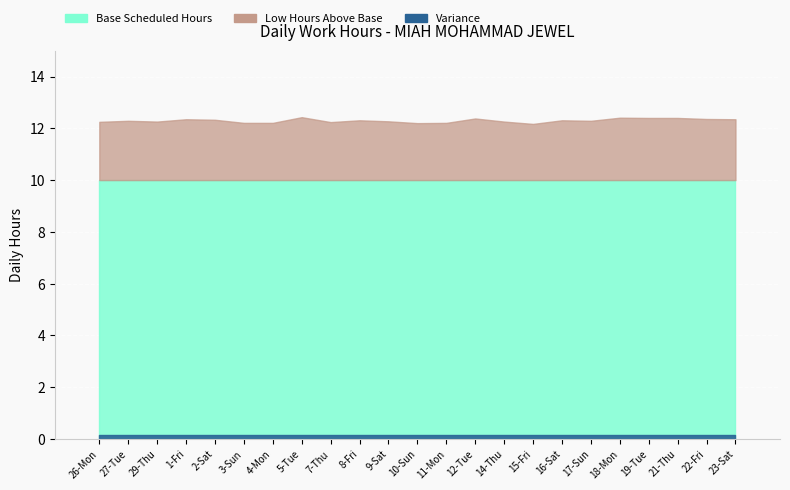

List the series in order of their peak value, highest first.

Low (hours), Base, Overtime Estimate